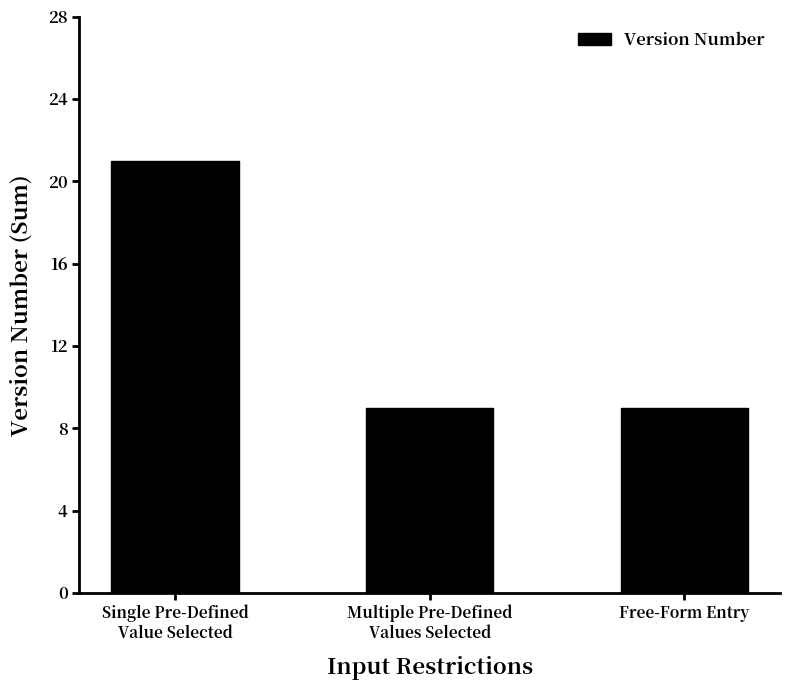

What is the value of the 2nd bar from the left?

9